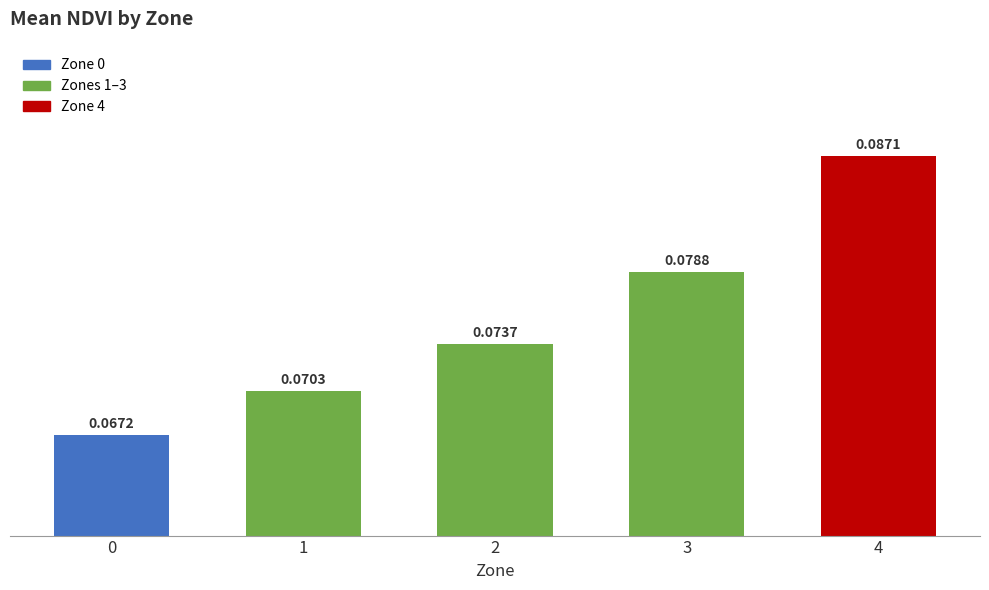

Which has a higher value, 2 or 4?

4